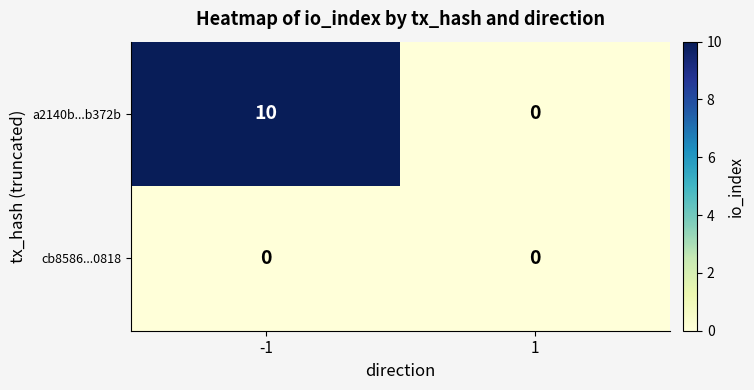

List the series in order of their peak value, highest first.

a2140b...b372b, cb8586...0818